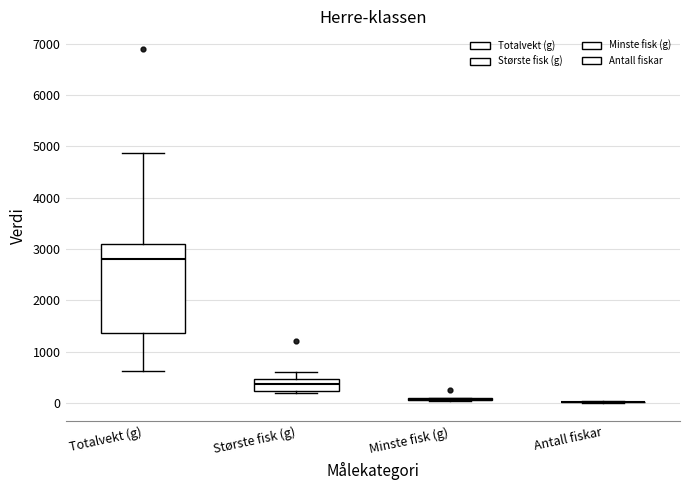

Reading left to right, read every box against the y-axis: the position of its median line, the range the box covers, and the ends of its whiskers. The values are not printed on the chart, so give them approximately, as read against the axis.

Totalvekt (g): median 2800, box 1400 to 3100, whiskers 600 to 4900
Største fisk (g): median 400, box 200 to 500, whiskers 200 (just below the box's lower edge) to 600
Minste fisk (g): box collapsed to a line at 100, whiskers 0 to 100
Antall fiskar: box collapsed to a line at 0, whiskers 0 to 0